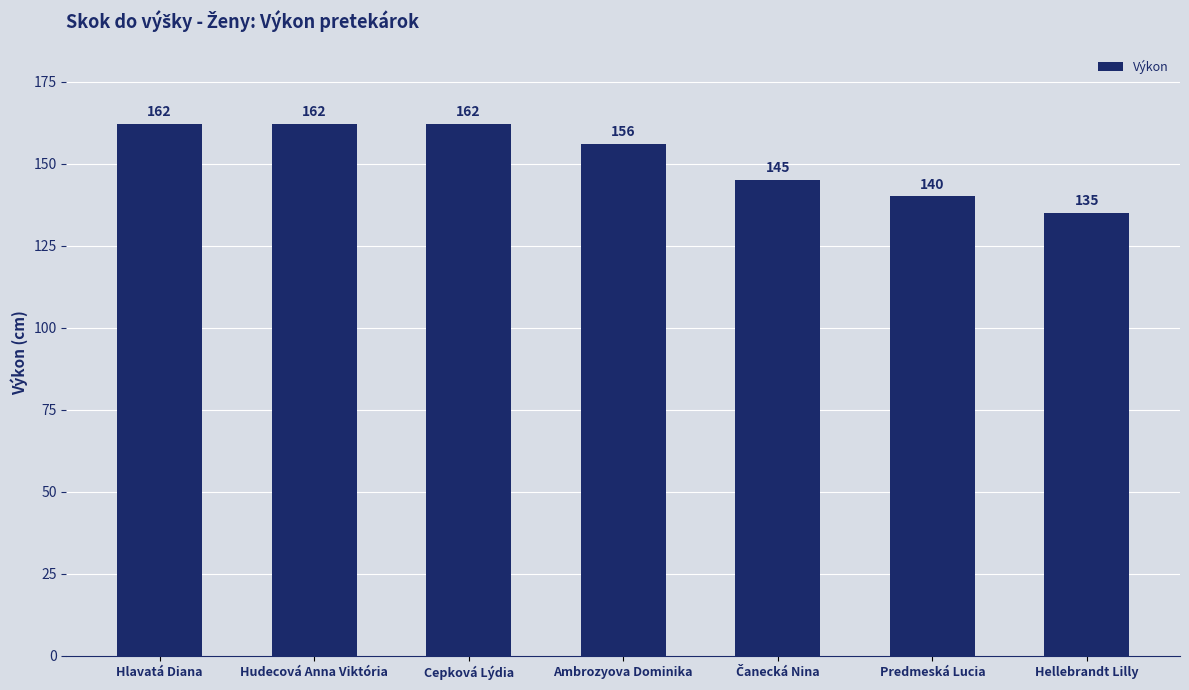

Which category has the lowest value across all series?

Hellebrandt Lilly